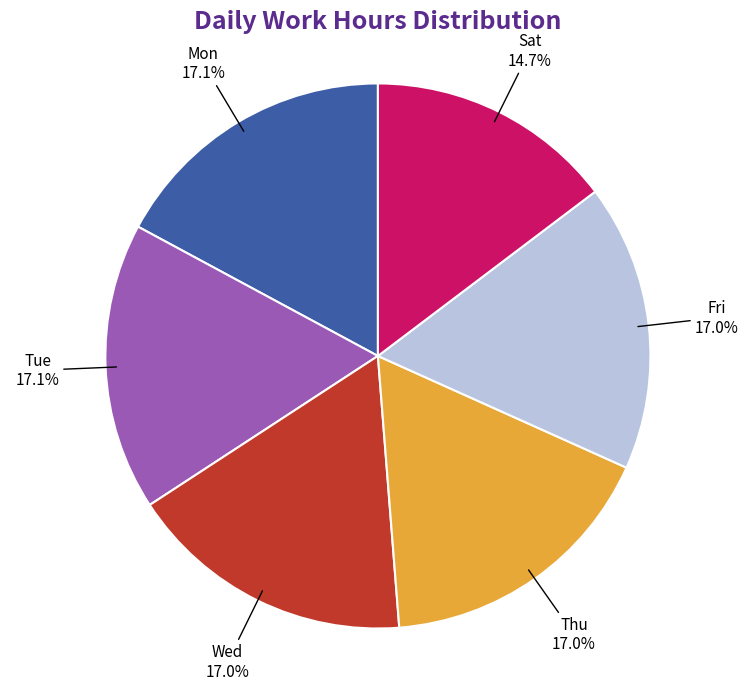

What is the total percentage of Sat and Mon?

31.8%